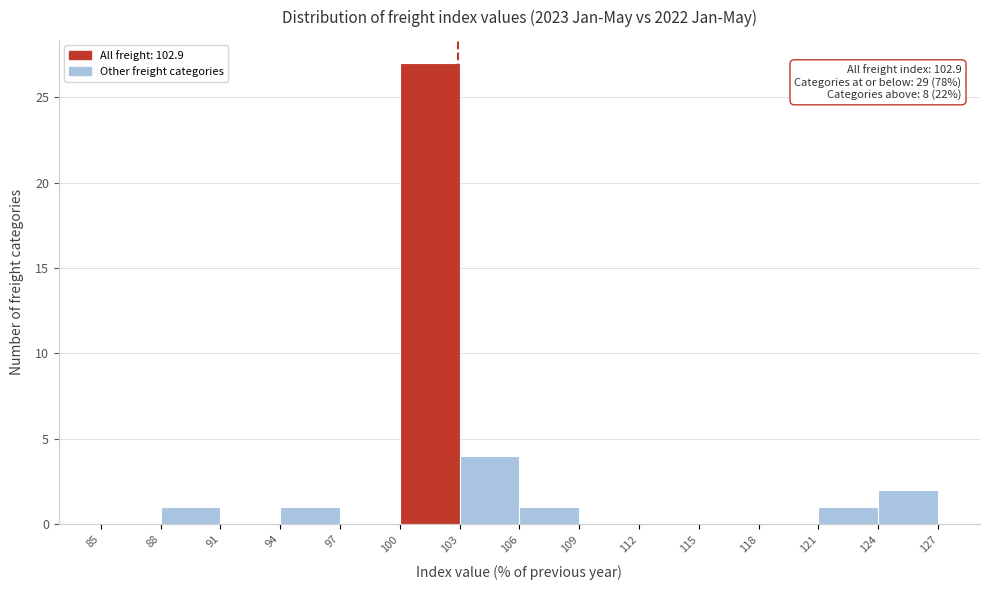

Over which range of the x-axis is the bar tallest?

100 to 103